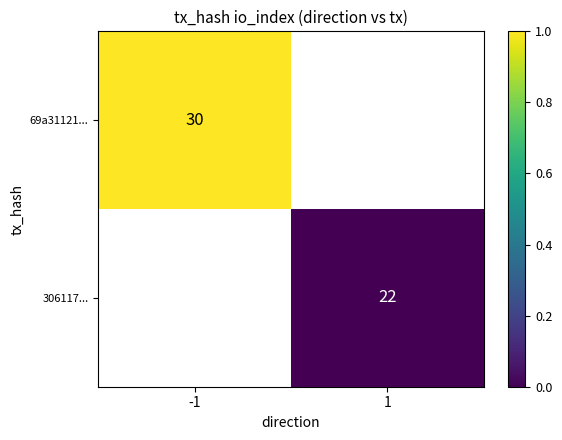

Rank the series at 1 from lowest to highest value.

69a31121..., 306117...